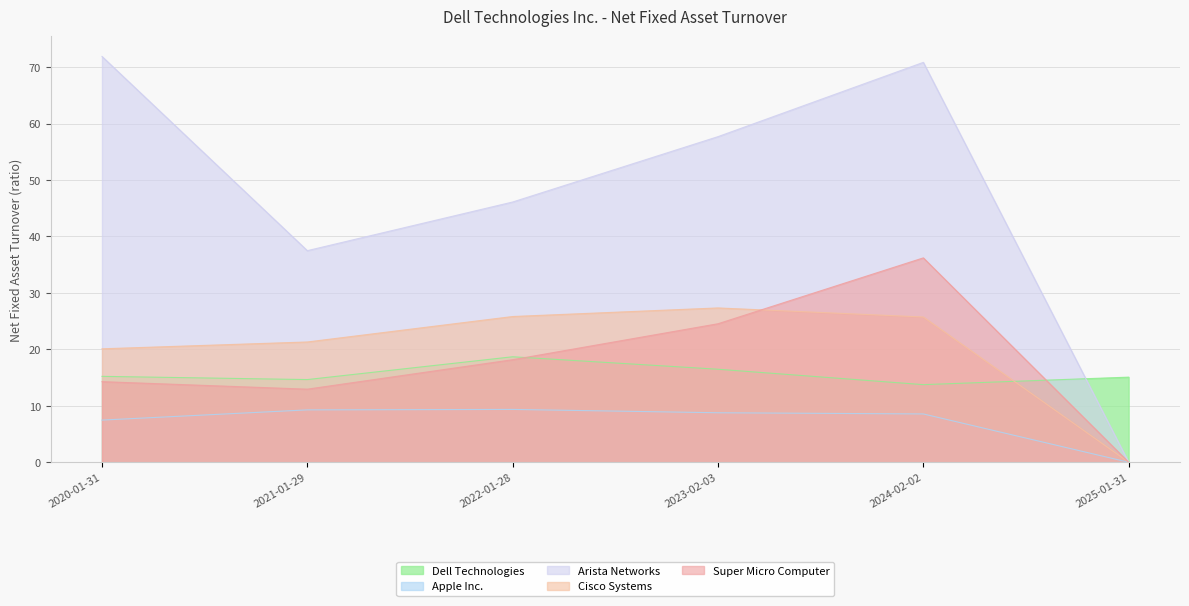

Is it true that Apple Inc. equals 7.5 at 2020-01-31?

True